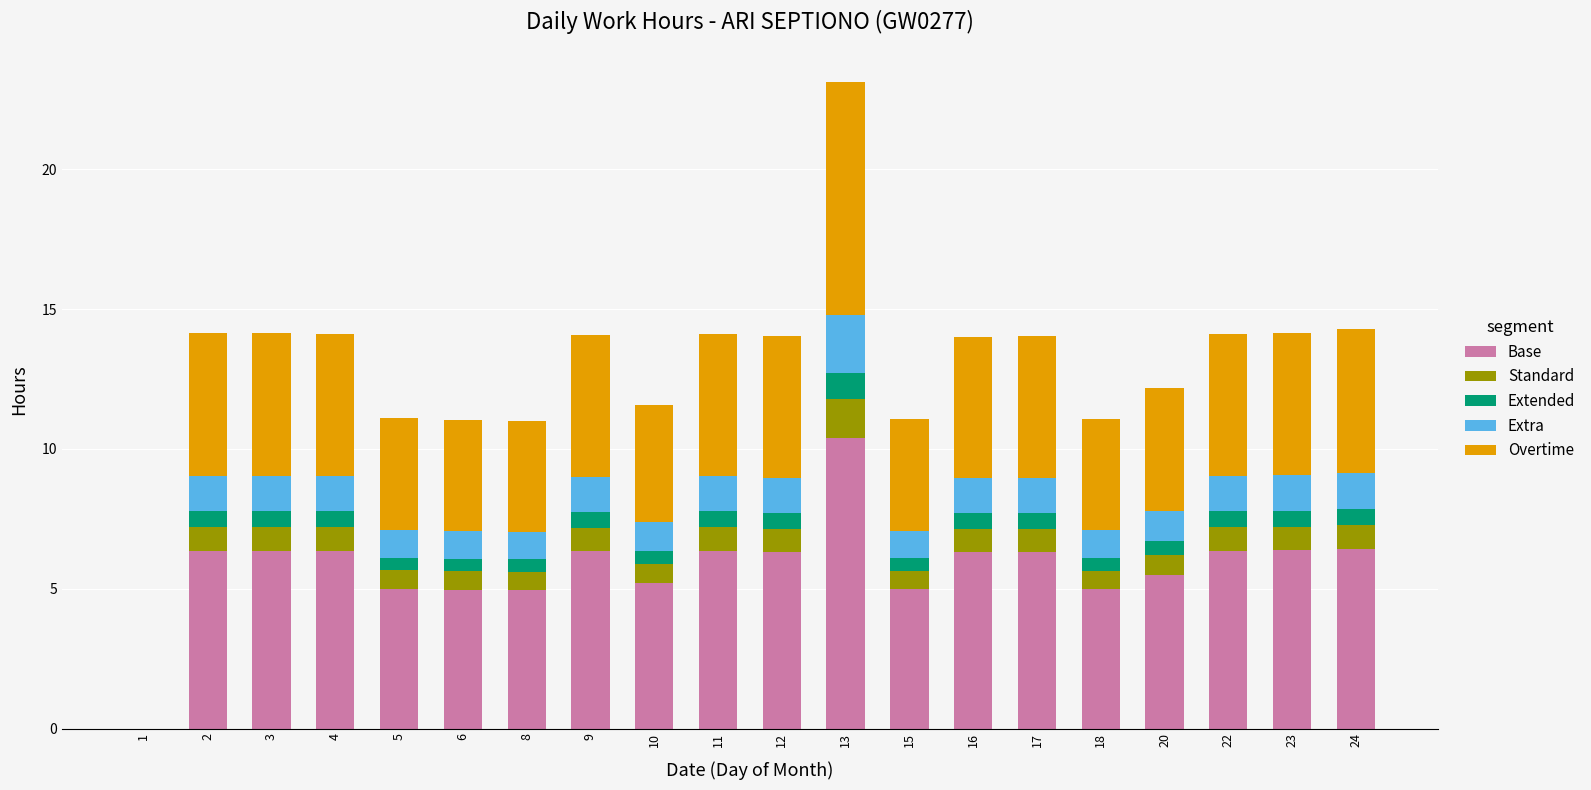

At which category is the sum across all series the highest?

13